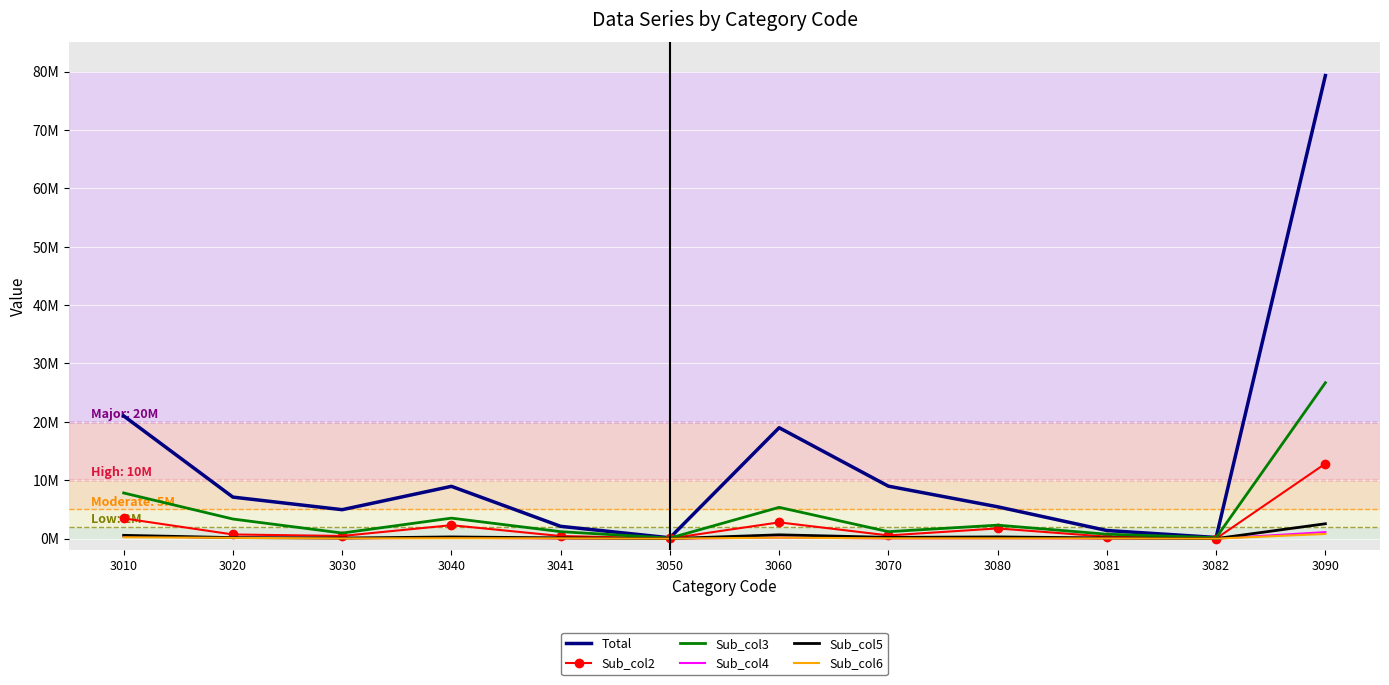

True or false: Sub_col5 and Sub_col6 intersect in this chart.

False